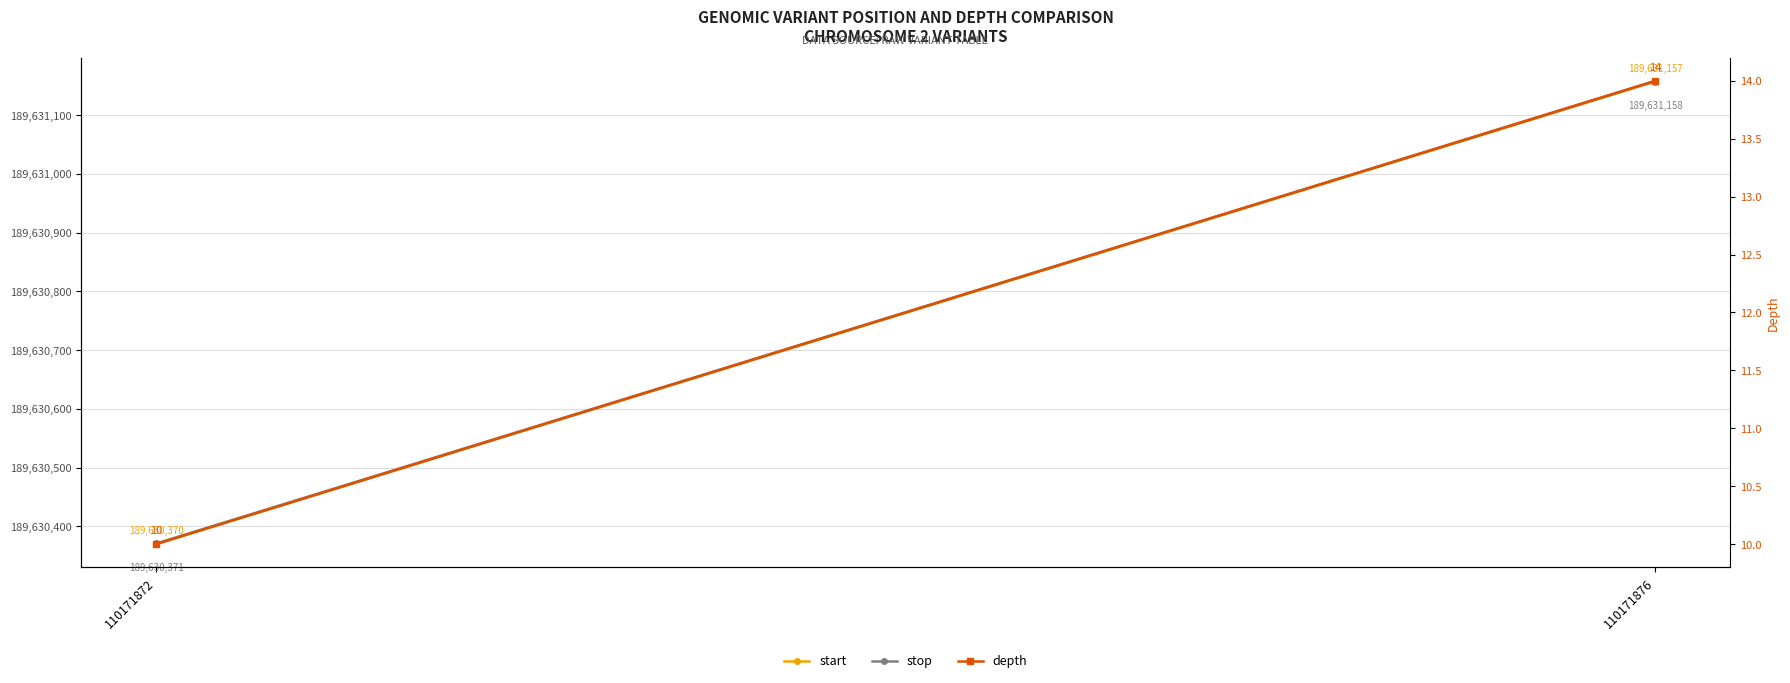

What is the total value across all series at 110171872?

379260751